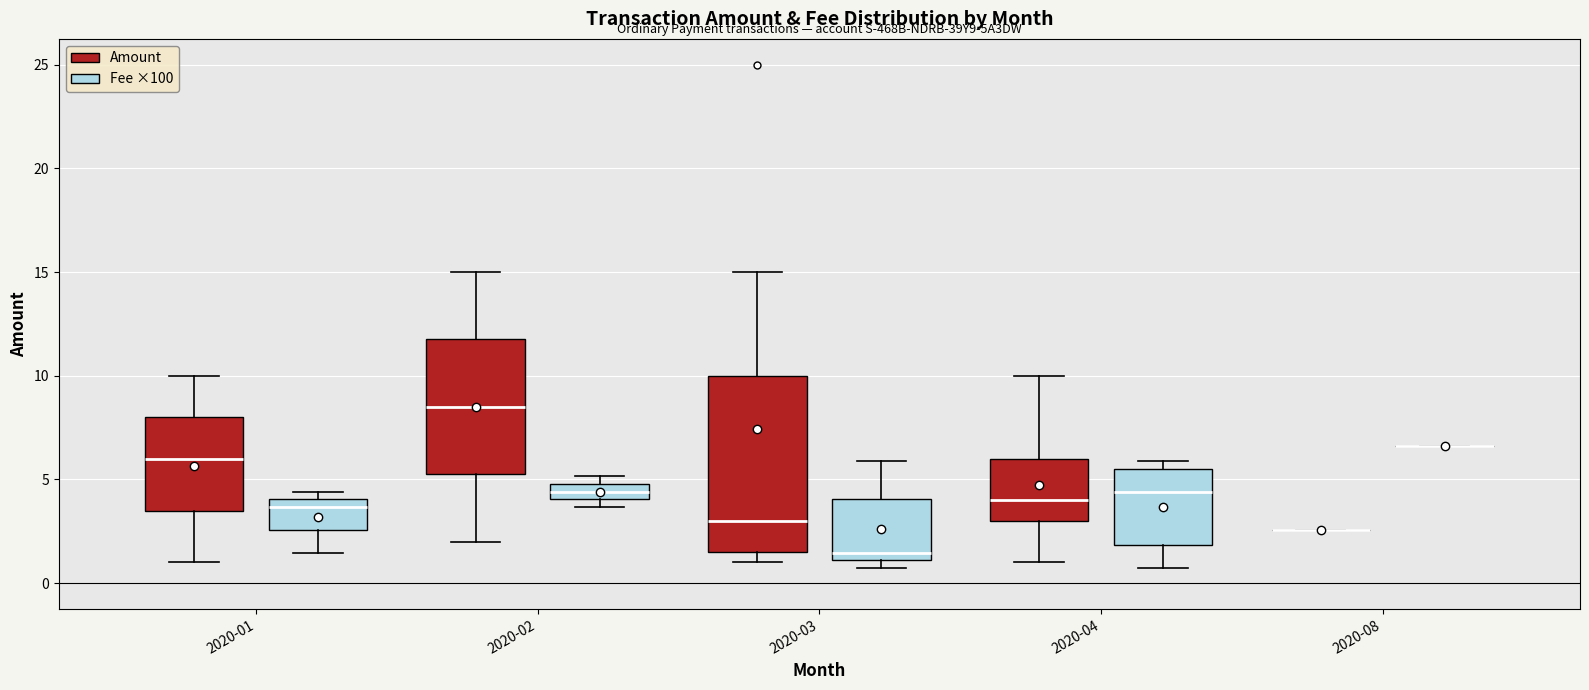

Which box is the tallest, from its lower edge to its upper edge?

2020-03 (Amount)